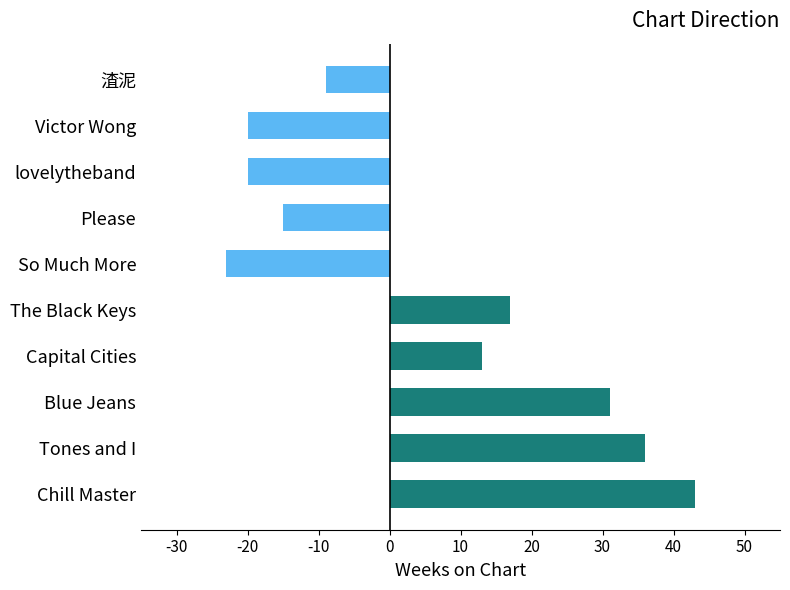

What is the label of the 10th bar from the left?

渣泥